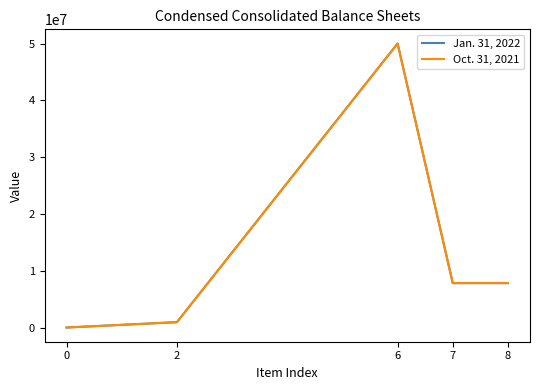

Between 2 and 7, which series saw the biggest shift?

Oct. 31, 2021